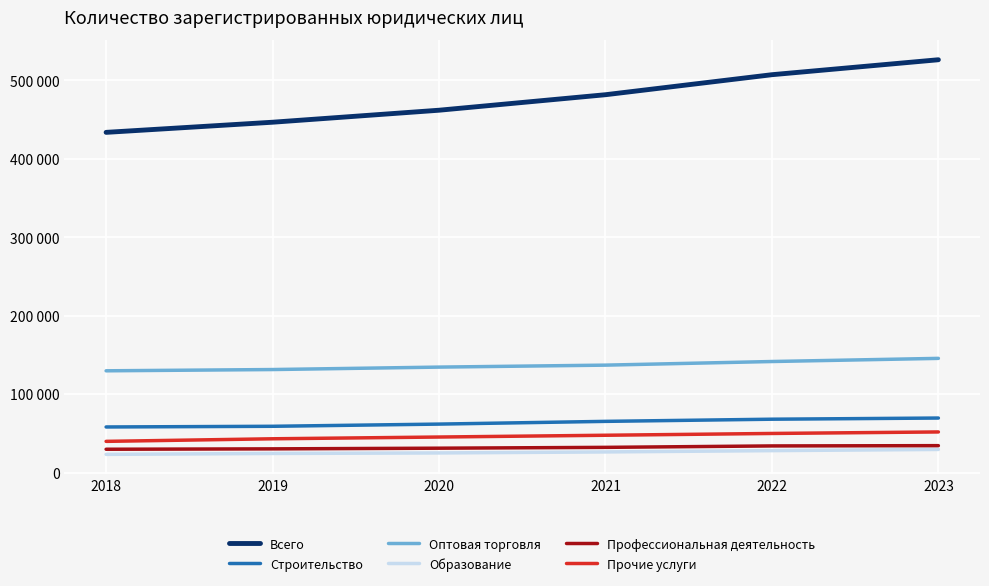

Reading right to left, what are all the values shown in this chart?

Всего: 526290	507238	481732	461983	446687	433774
Строительство: 69792	68305	65557	62077	59280	58414
Оптовая торговля: 145813	141809	137195	134689	131578	129976
Образование: 29780	28272	26615	25334	24654	23508
Профессиональная деятельность: 34612	34262	32436	31375	30524	30029
Прочие услуги: 52072	50147	47861	45600	43357	40071